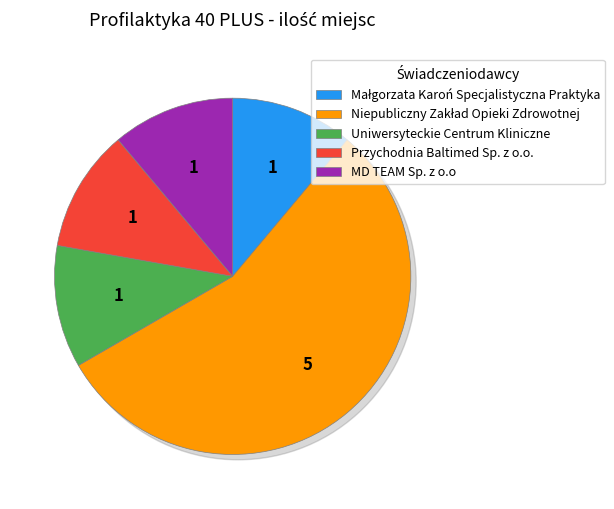

Is the sum of MD TEAM Sp. z o.o and Przychodnia Baltimed Sp. z o.o. greater than half?

No